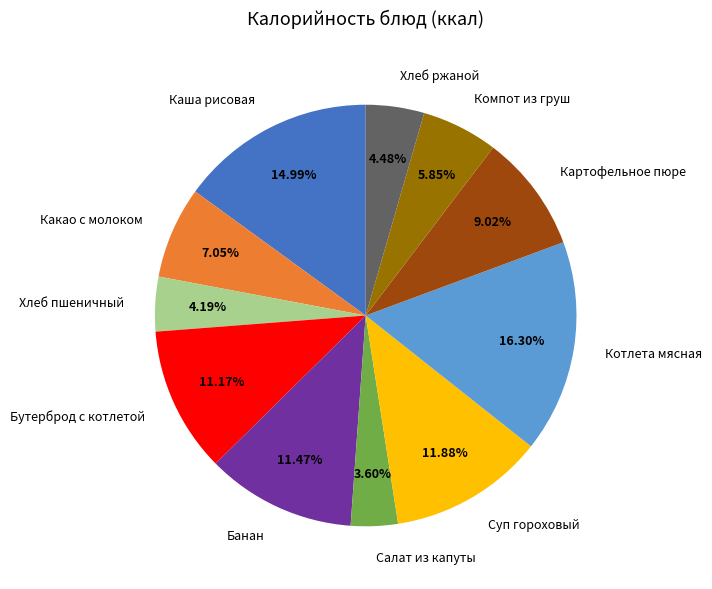

What percentage is the Какао с молоком slice, to the nearest percent?

7%